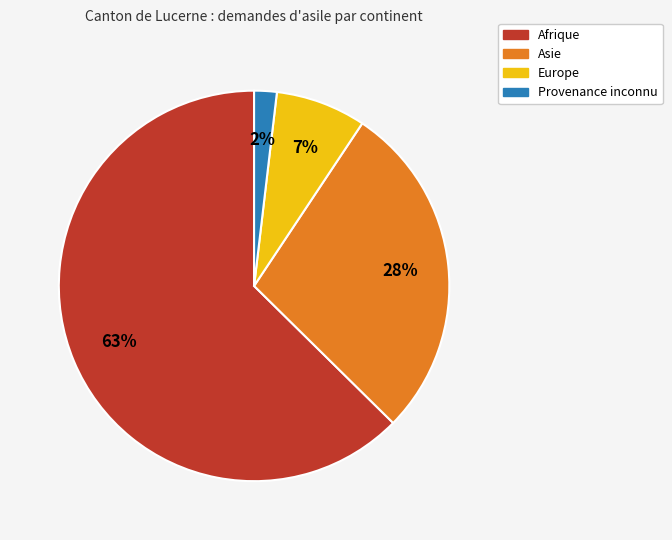

The Europe slice represents 15% of the pie. True or false?

False